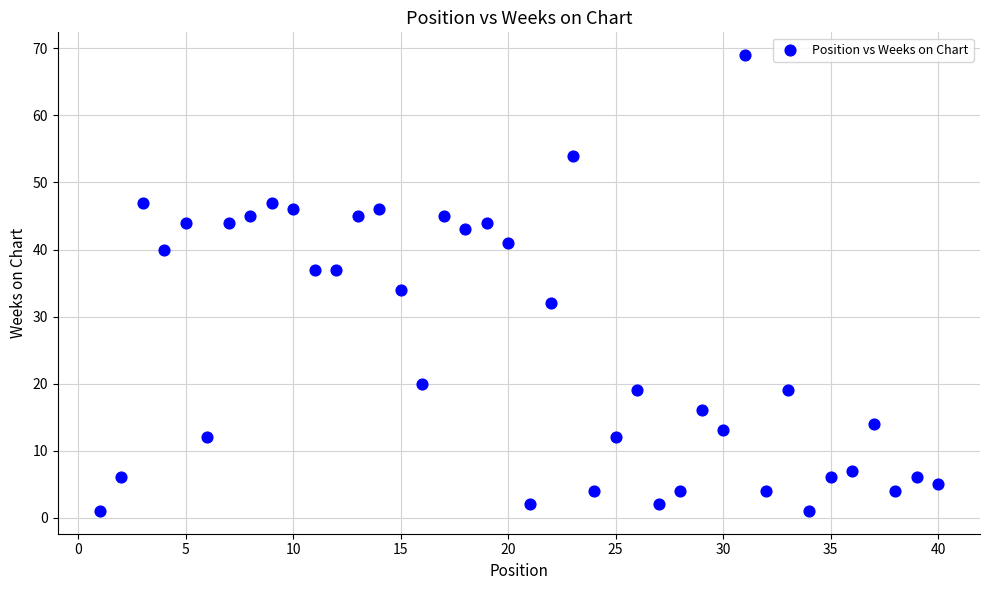

What is the range of X values (max minus min)?

39